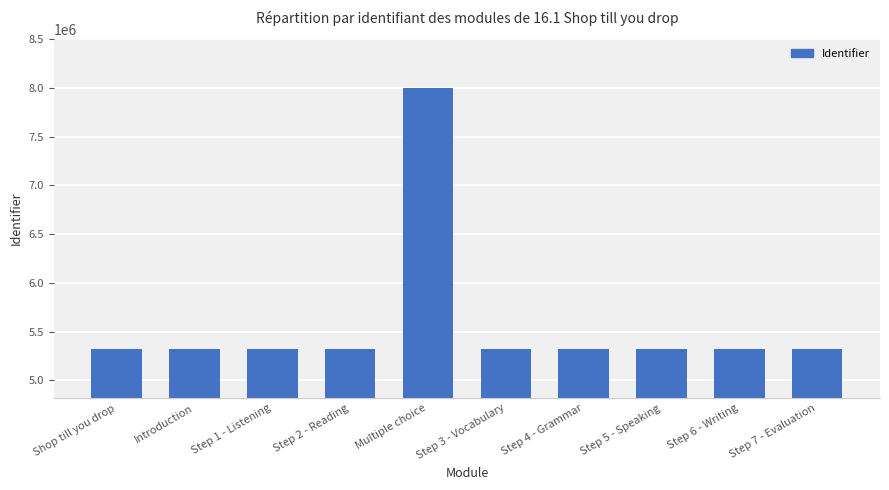

What is the label of the 5th bar from the right?

Step 3 - Vocabulary